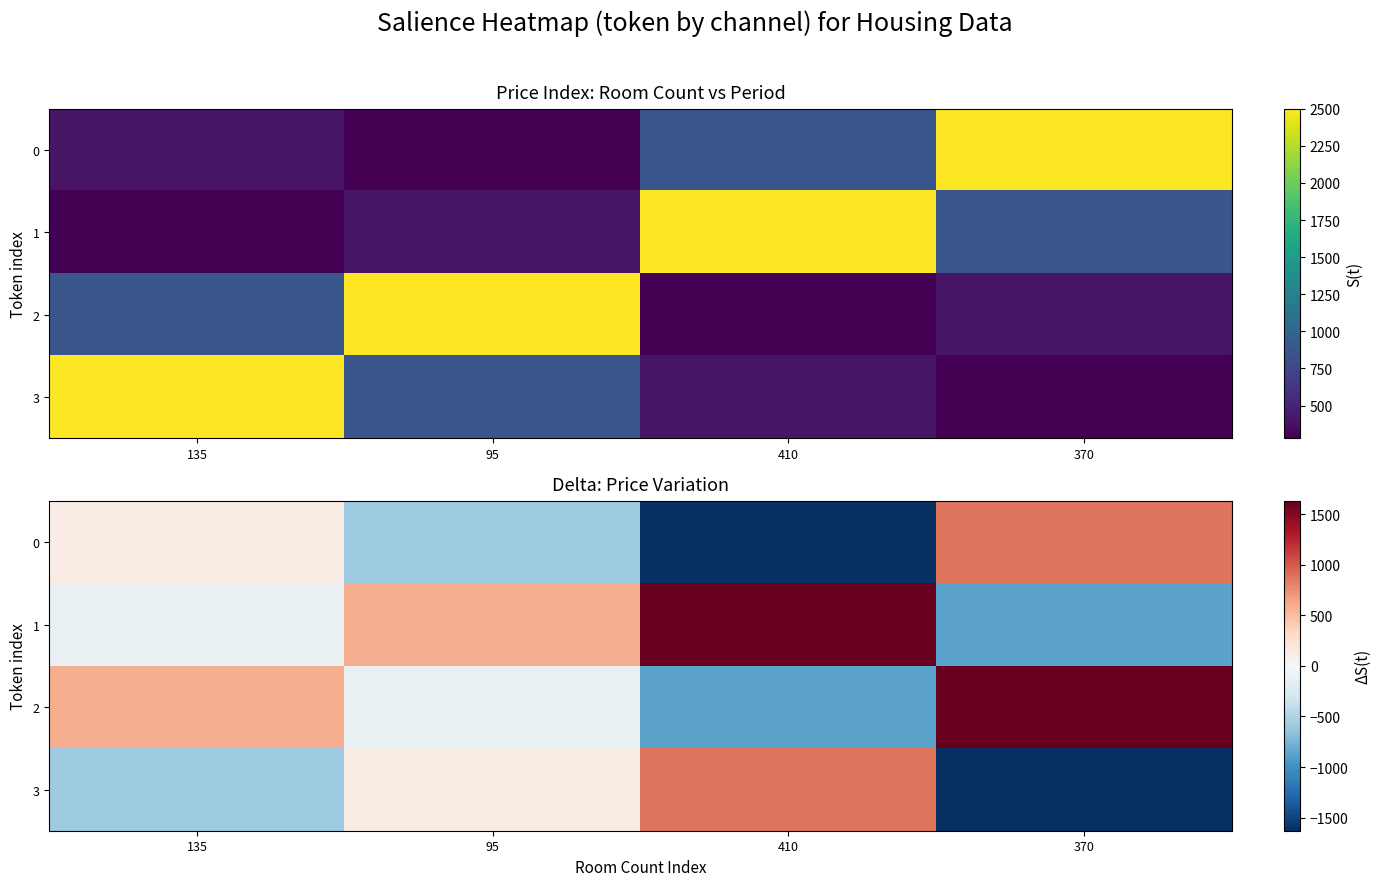

What is the spread (max minus min) of values at 95?

1180